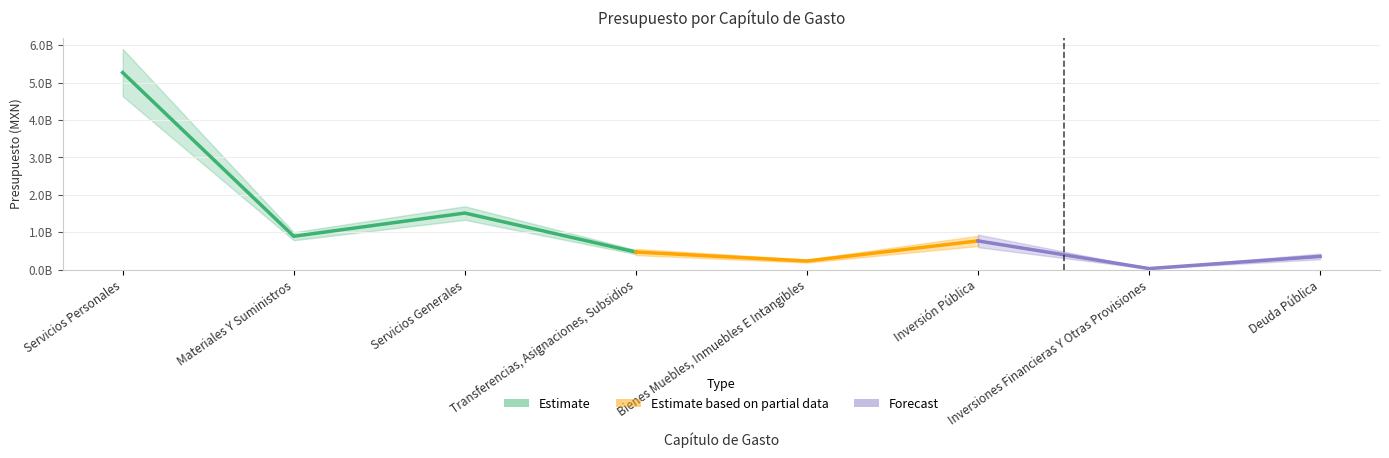

Which label corresponds to the smallest value in the chart?

Inversiones Financieras Y Otras Provisiones